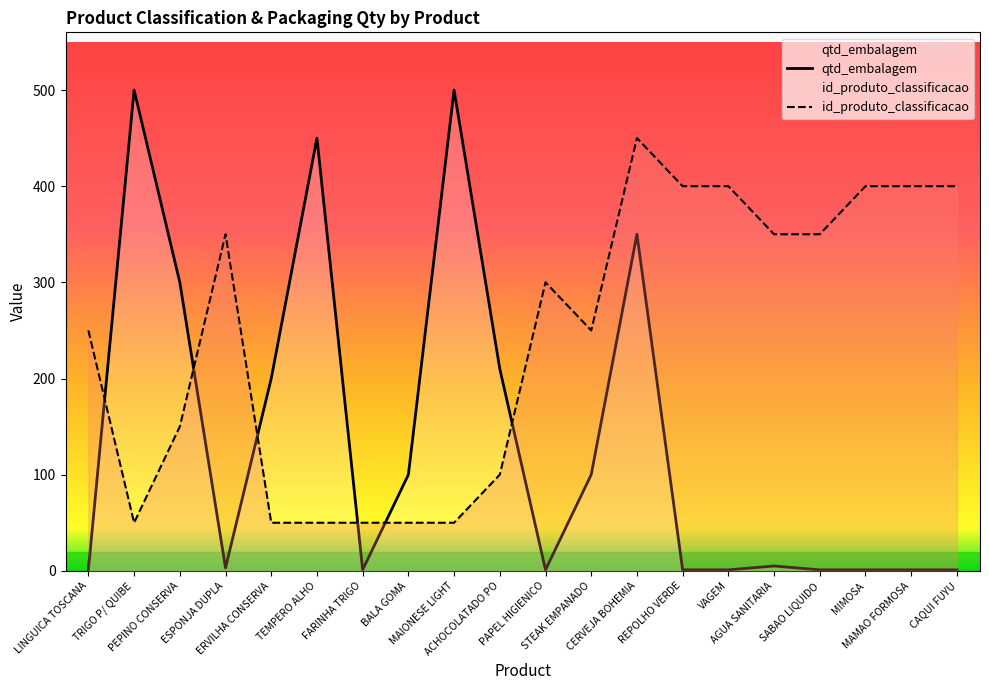

How many times do id_produto_classificacao and qtd_embalagem cross each other?

6